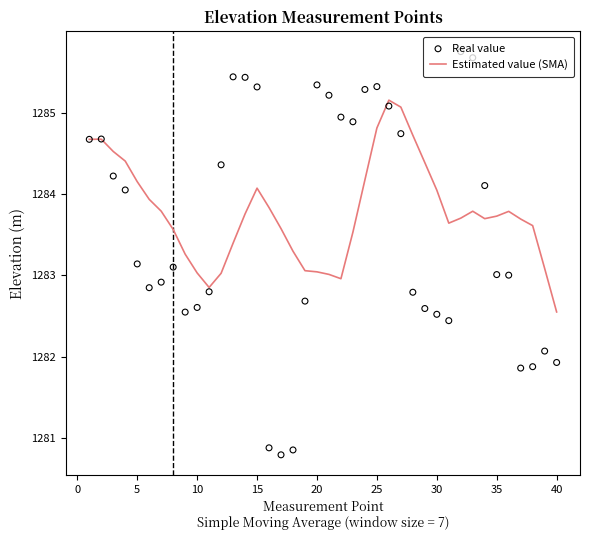

Which series contains the highest Y value?

Real value